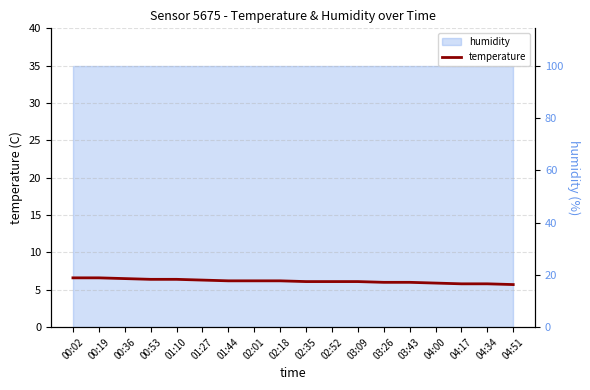

What is the difference between the values at 03:09 and 00:19?

0.5